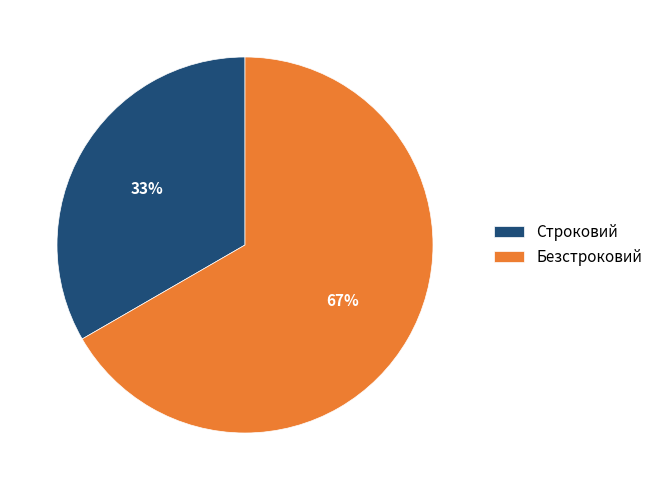

To the nearest percent, what is the average slice percentage?

50%